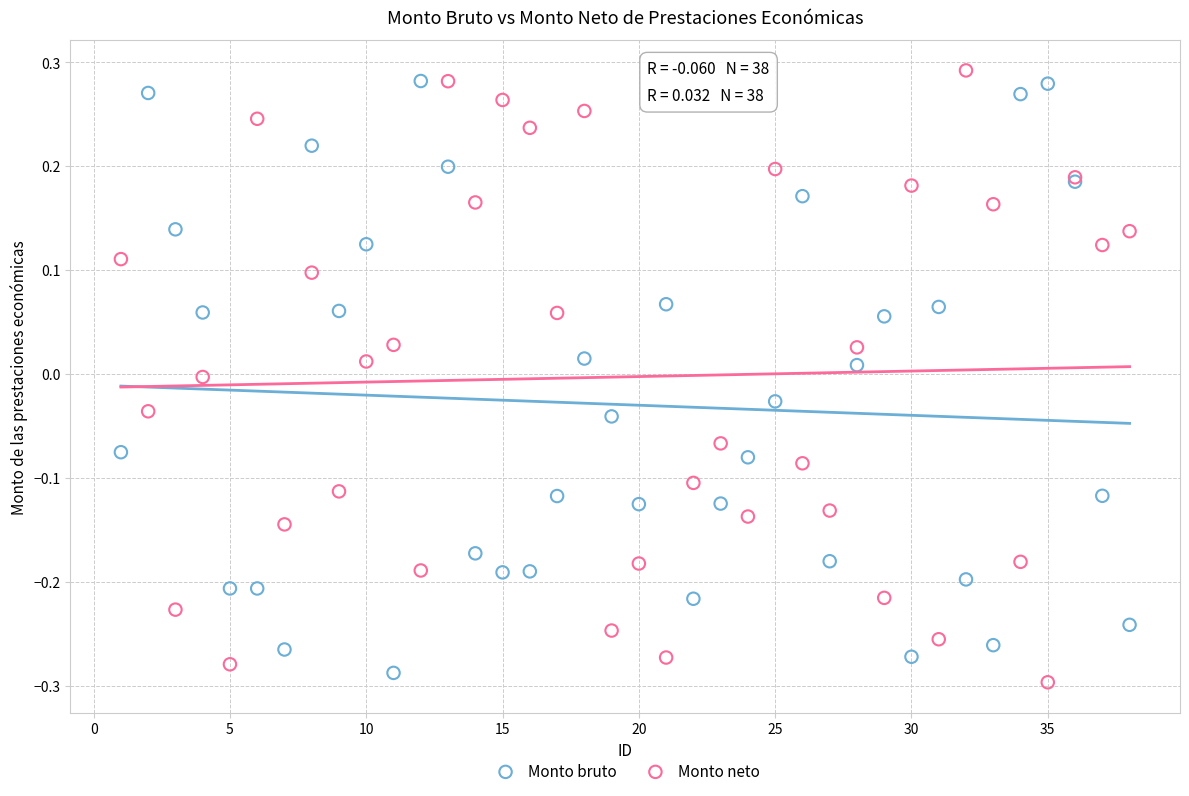

What is the X range (max minus min) for the scatter plot?

37.0